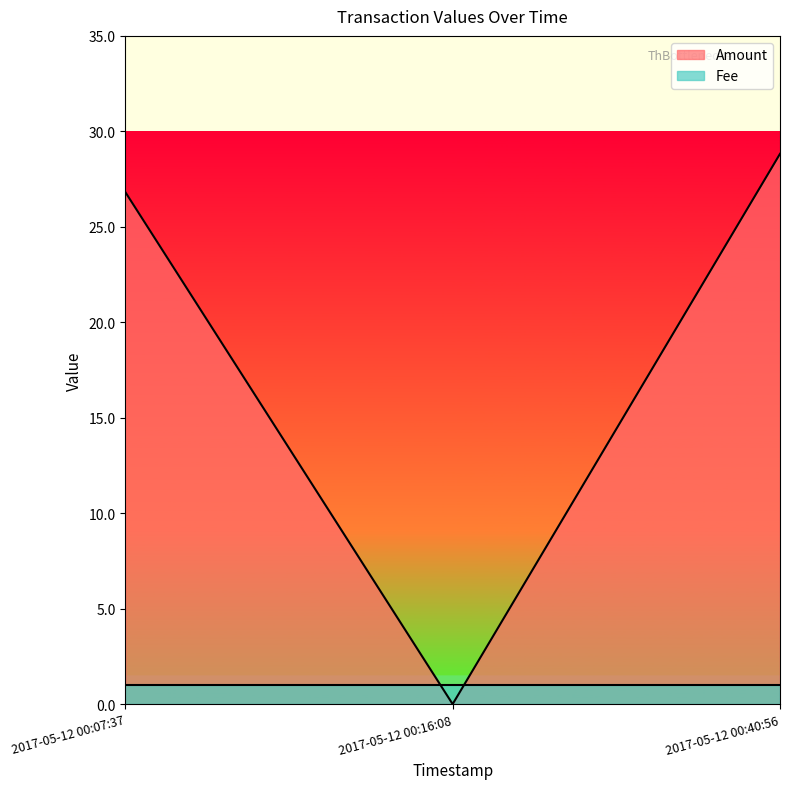

Does the chart have visible grid lines?

No